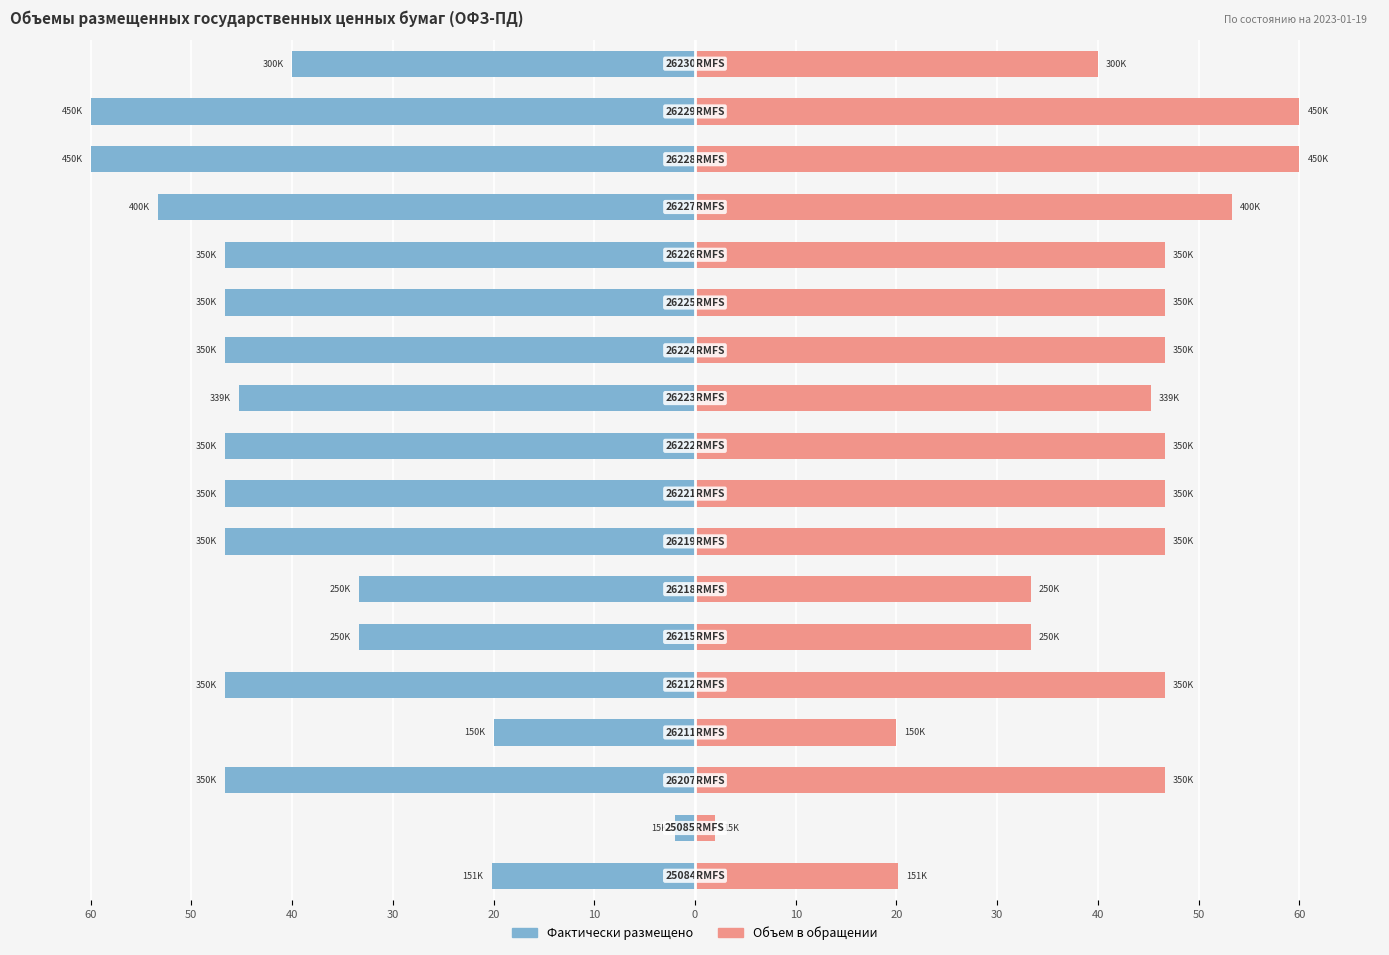

What is the difference between the highest and lowest values at 50?

66.7